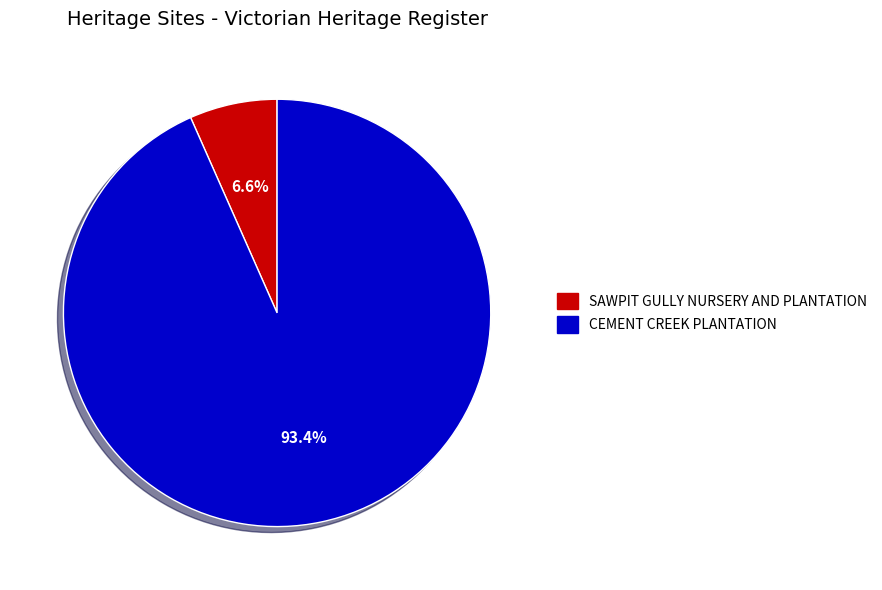

Does any single category account for the majority?

Yes